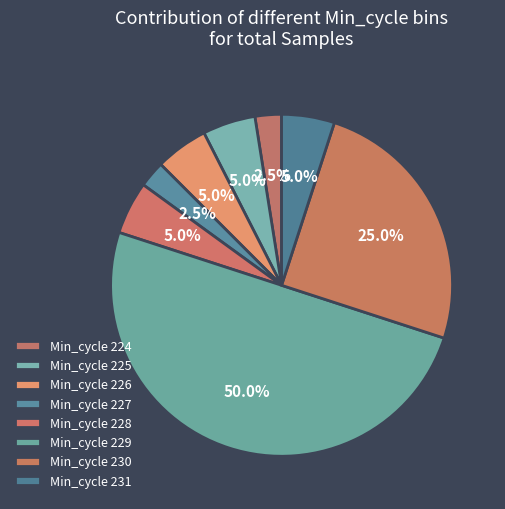

Count the number of slices in the pie.

8